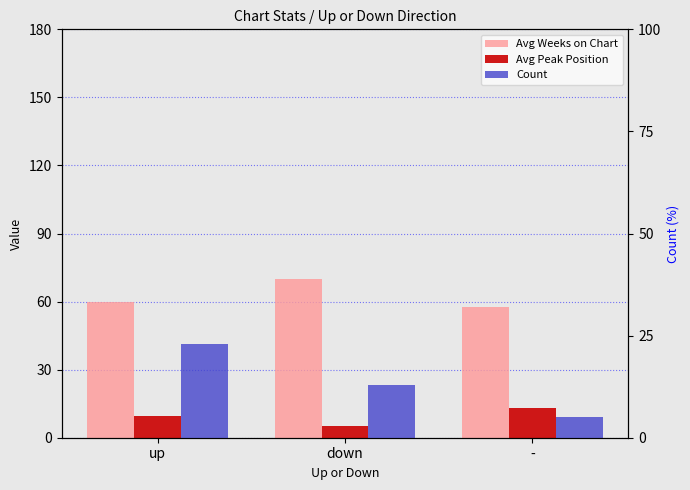

What is the lowest value of the Avg Weeks on Chart series?

57.6